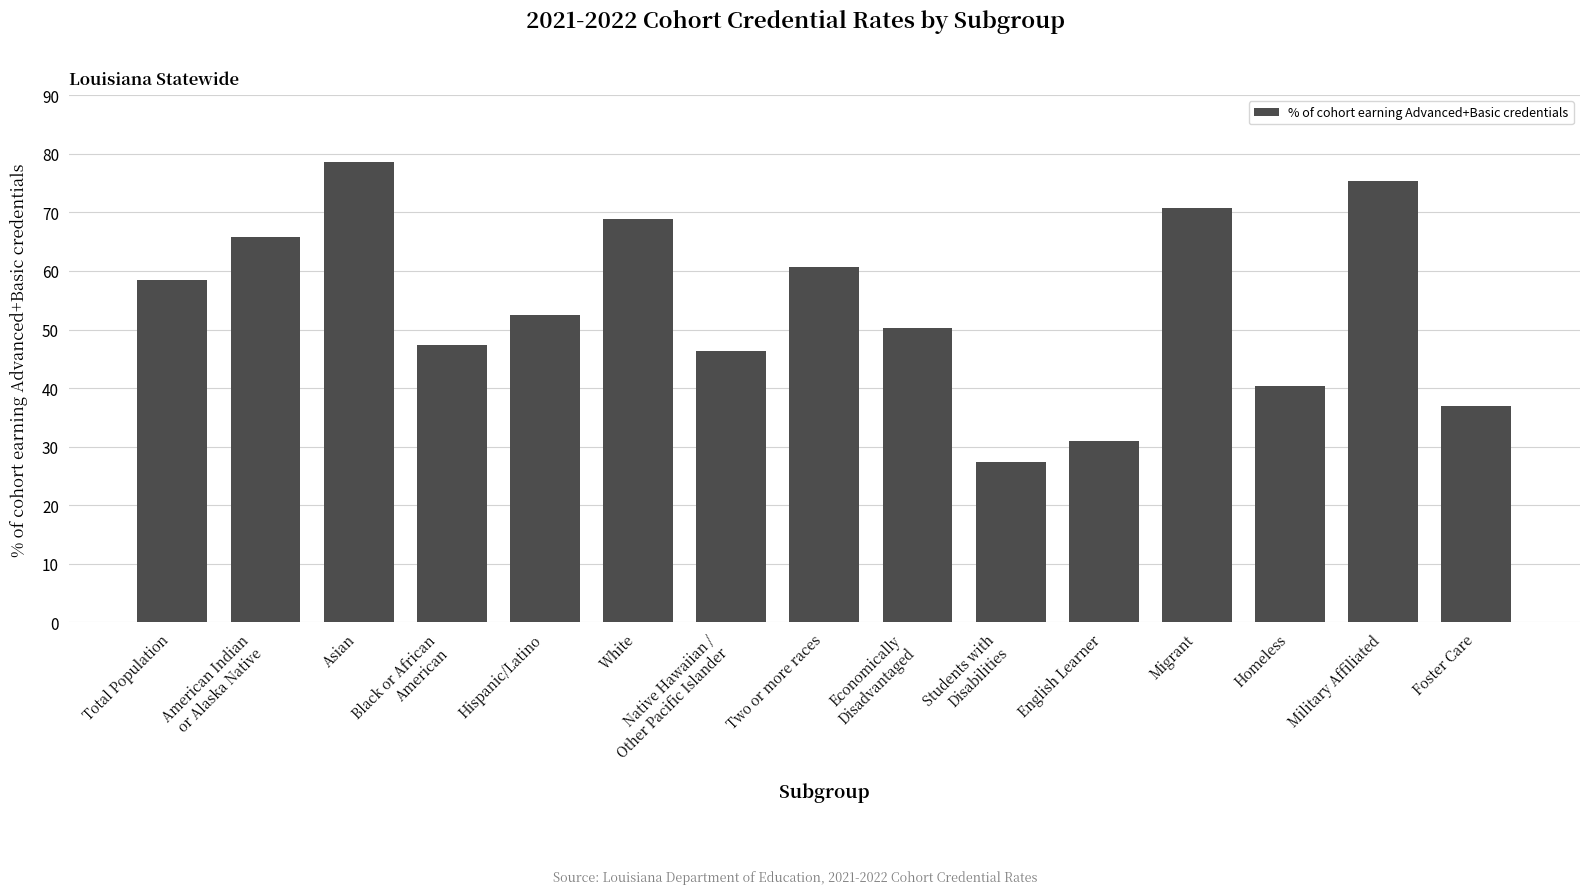

What is the label of the 12th bar from the left?

Migrant